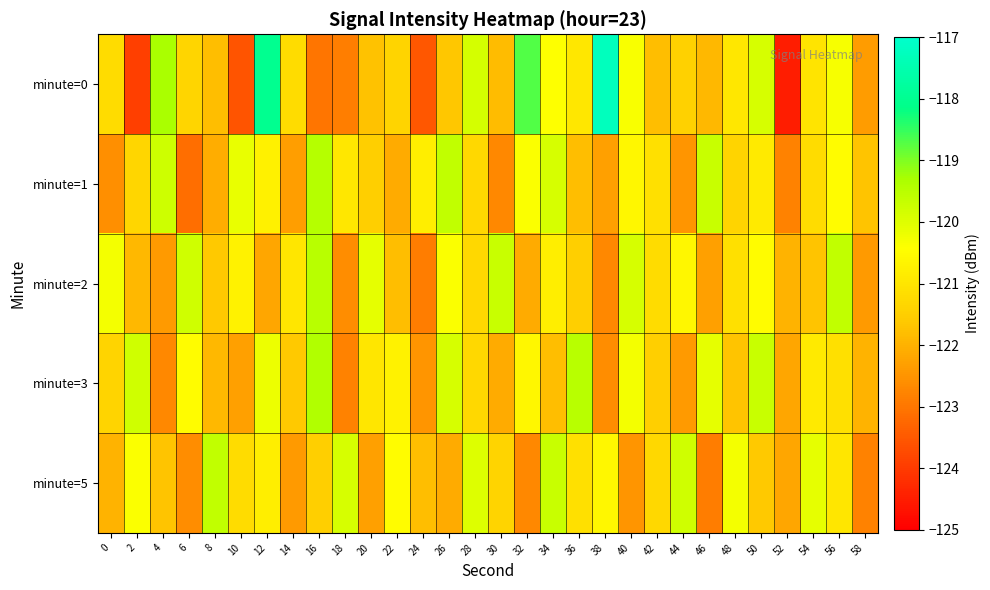

Which series changed the most between 12 and 38?

minute=3